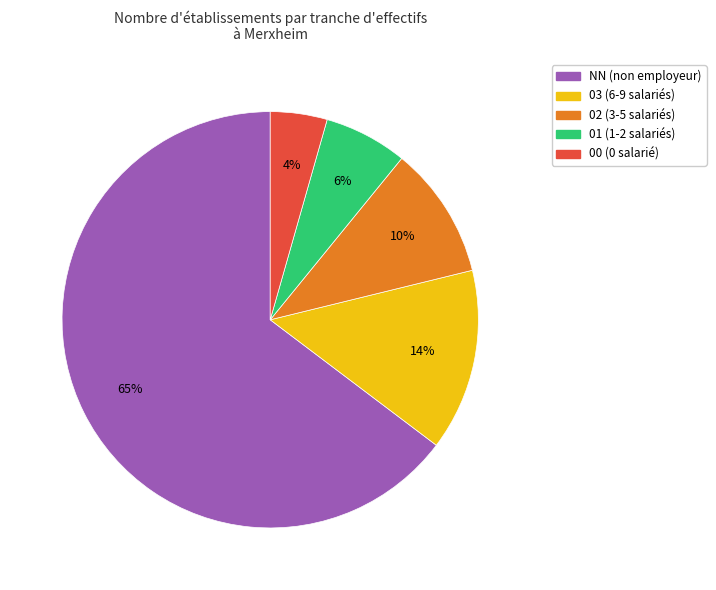

Is there a majority slice in this chart?

Yes